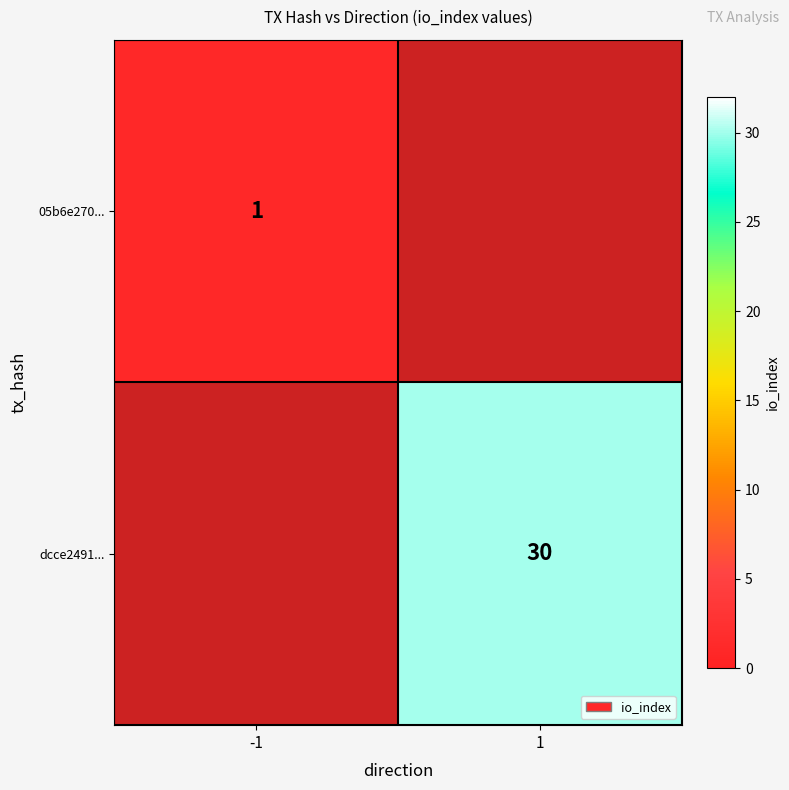

How many series are shown in this chart?

2